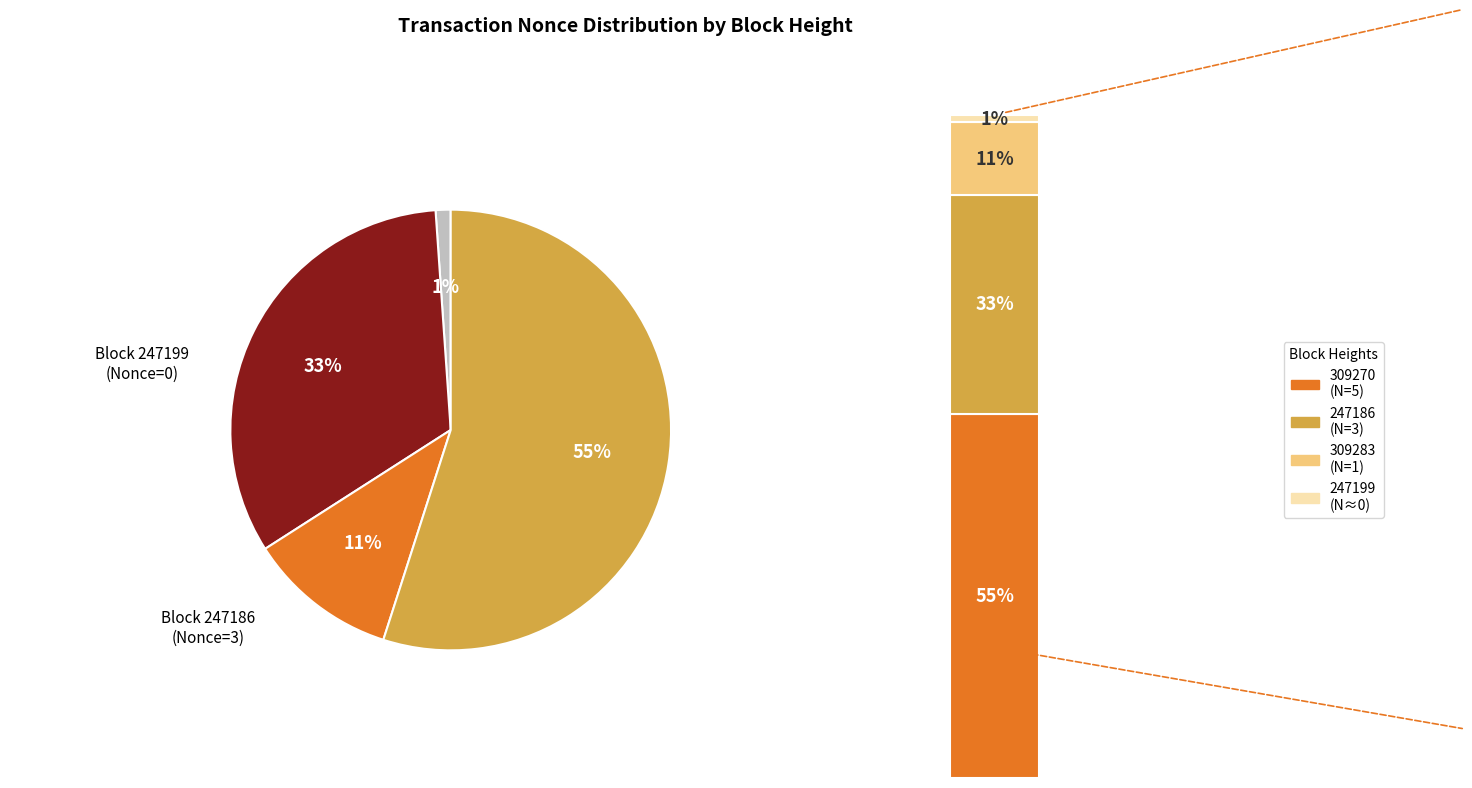

To the nearest percent, what percentage of the pie is 247186?

33%